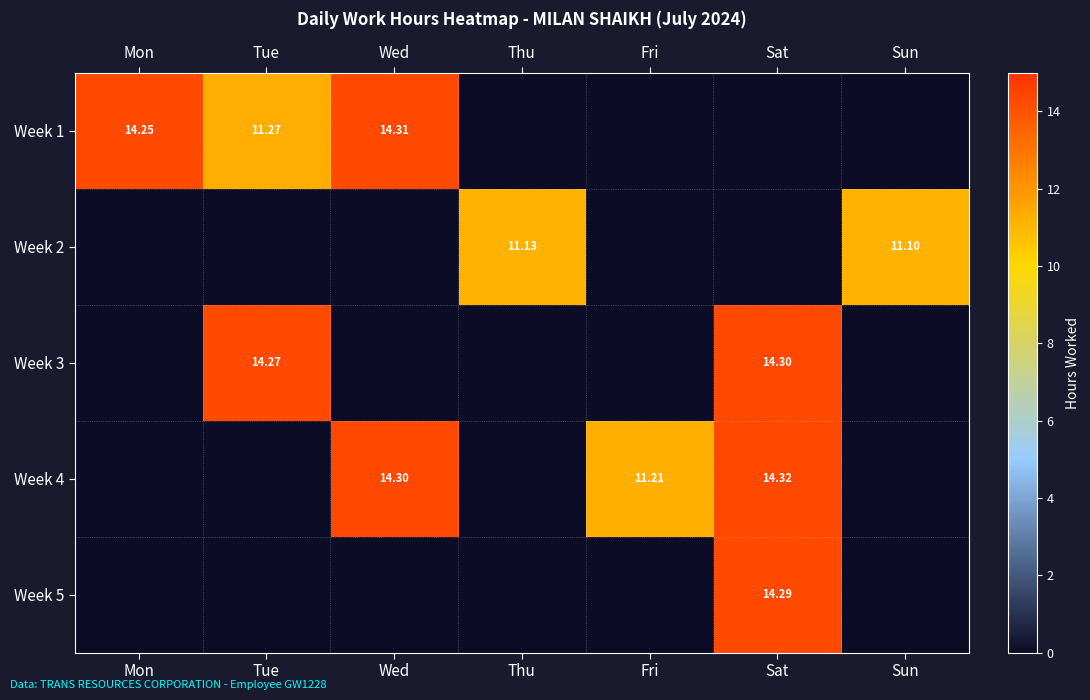

How many positive values does the Week 1 series have?

3